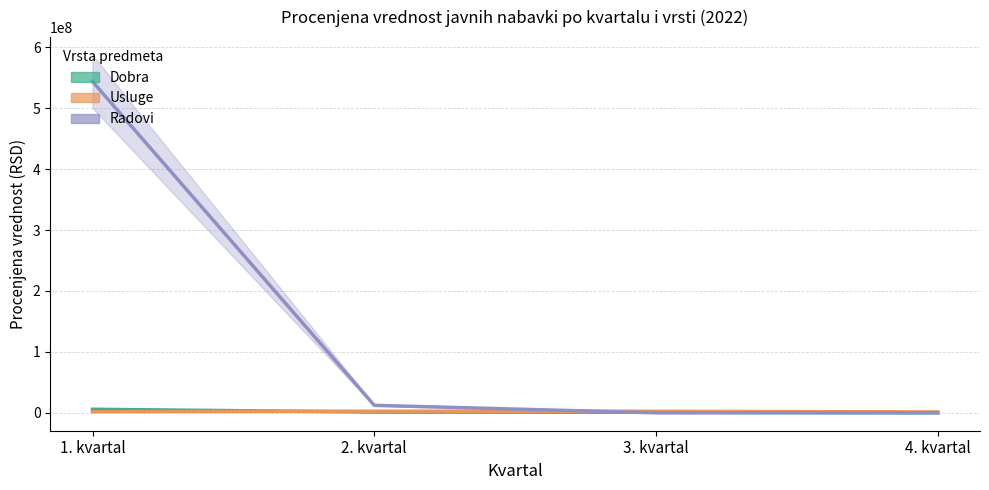

At which category is the sum across all series the highest?

1. kvartal